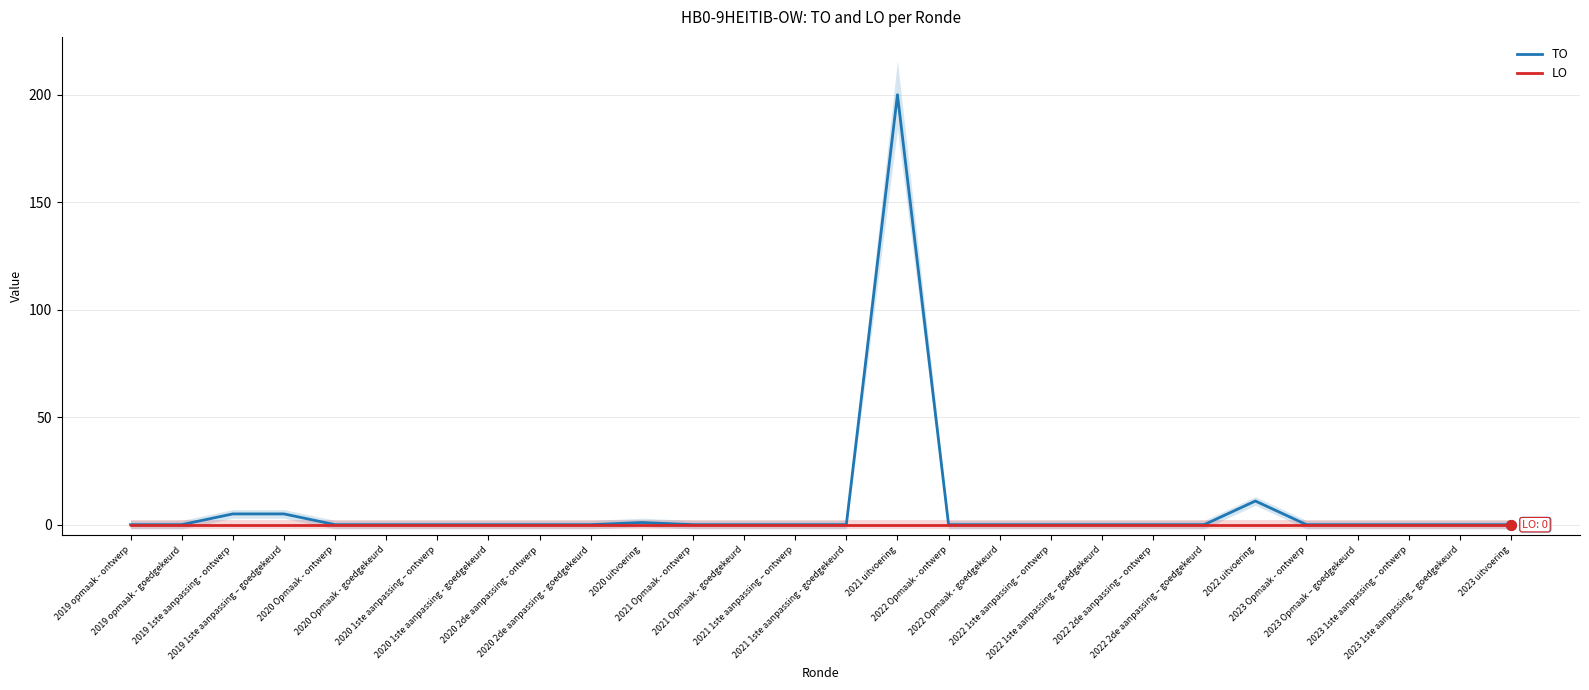

How many values in TO are above zero?

5